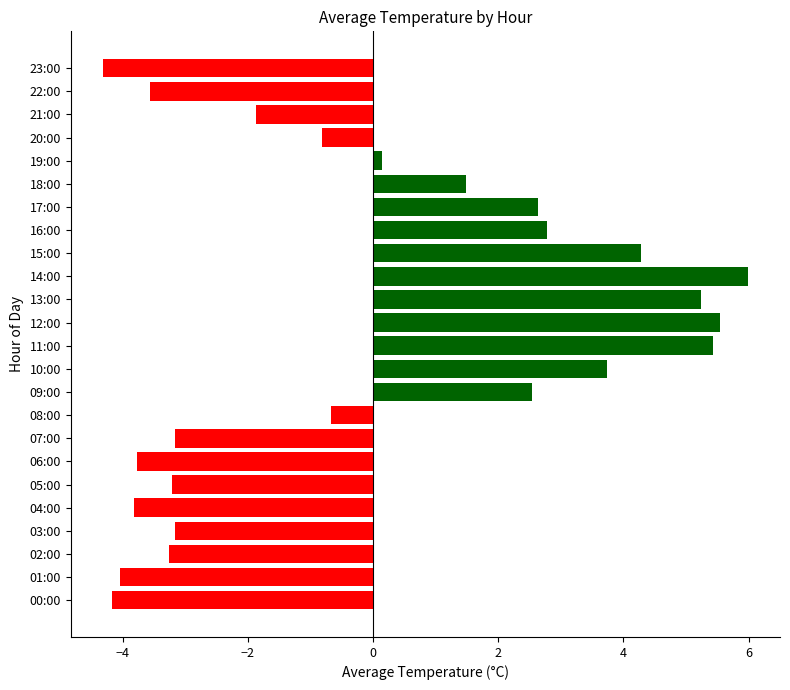

Where is the data nearest to the value 0?

19:00